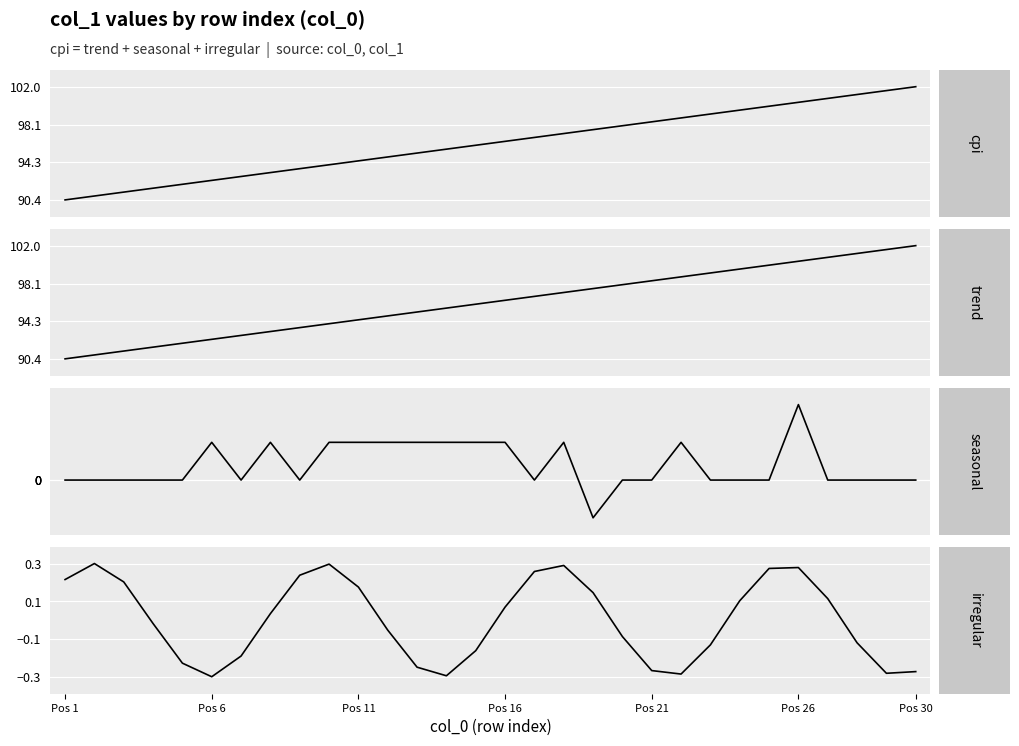

True or false: seasonal and cpi cross at least once.

False